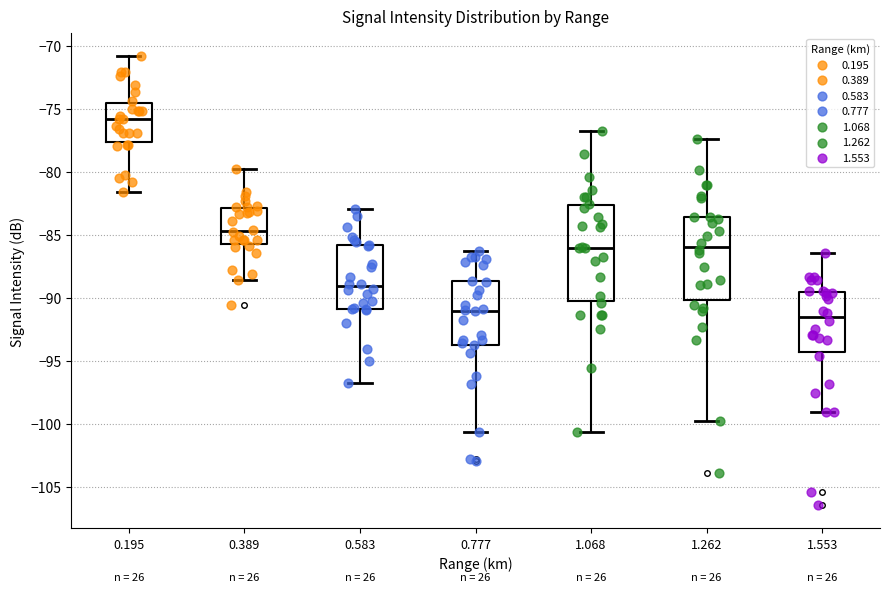

Which box is the tallest, from its lower edge to its upper edge?

1.068